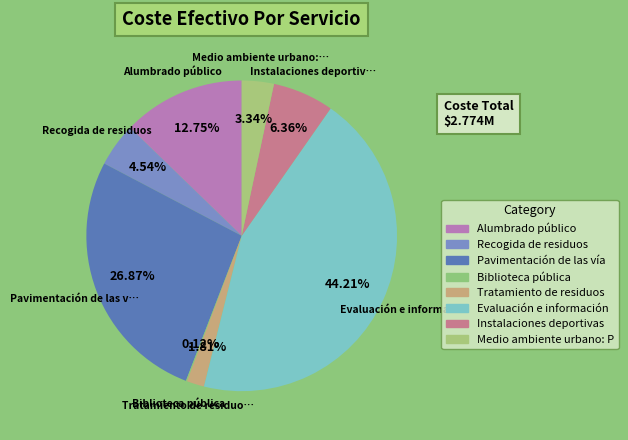

How many slices are in this pie chart?

8